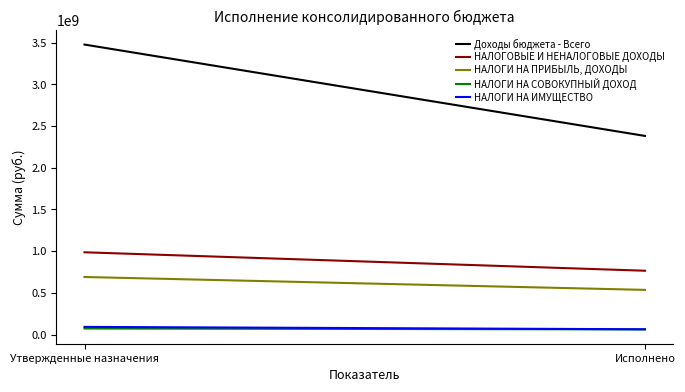

Is this an area chart (filled region under the line)?

No